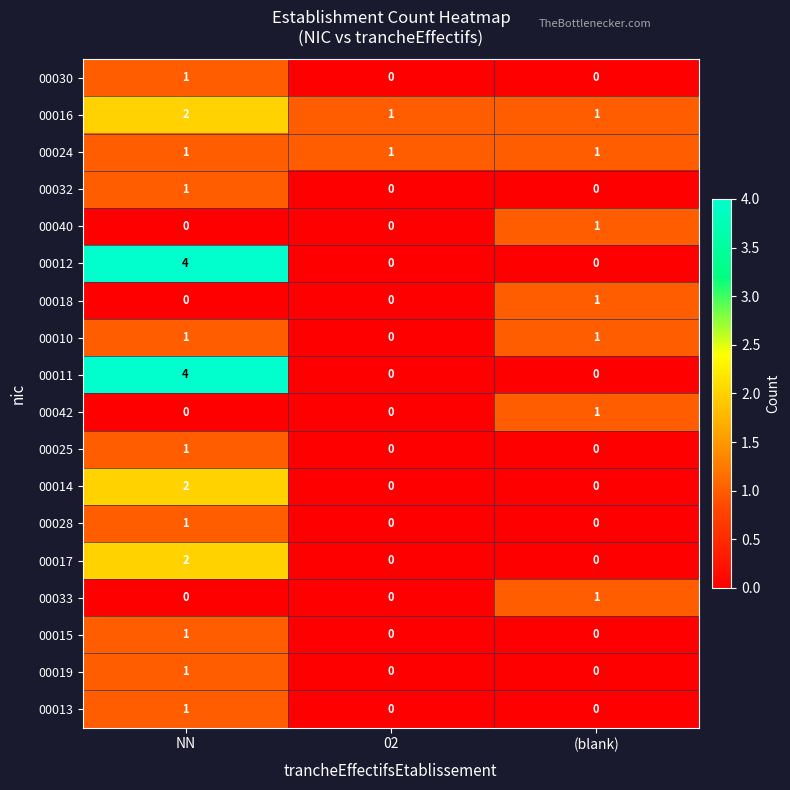

Which label corresponds to the largest value in the chart?

NN